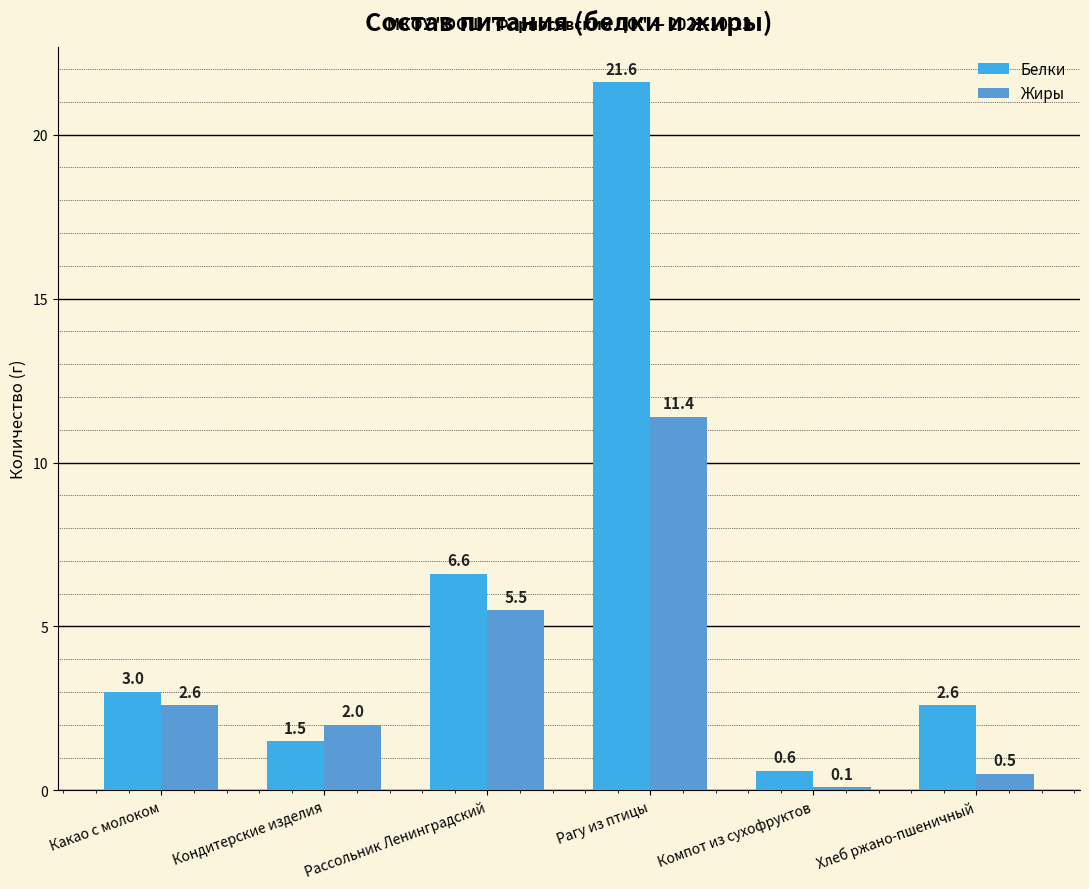

Reading left to right, extract all data points from this chart.

Белки: Какао с молоком=3.0	Кондитерские изделия=1.5	Рассольник Ленинградский=6.6	Рагу из птицы=21.6	Компот из сухофруктов=0.6	Хлеб ржано-пшеничный=2.6
Жиры: Какао с молоком=2.6	Кондитерские изделия=2.0	Рассольник Ленинградский=5.5	Рагу из птицы=11.4	Компот из сухофруктов=0.1	Хлеб ржано-пшеничный=0.5